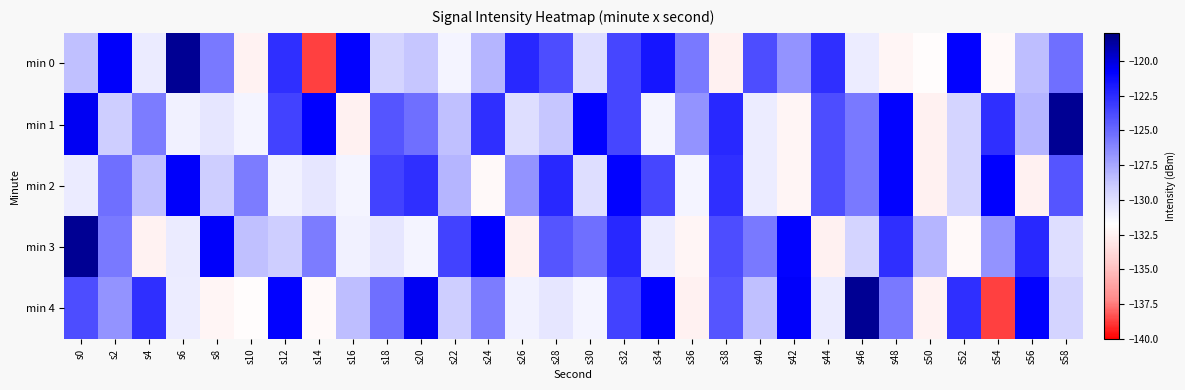

At which category is the sum across all series the highest?

s32